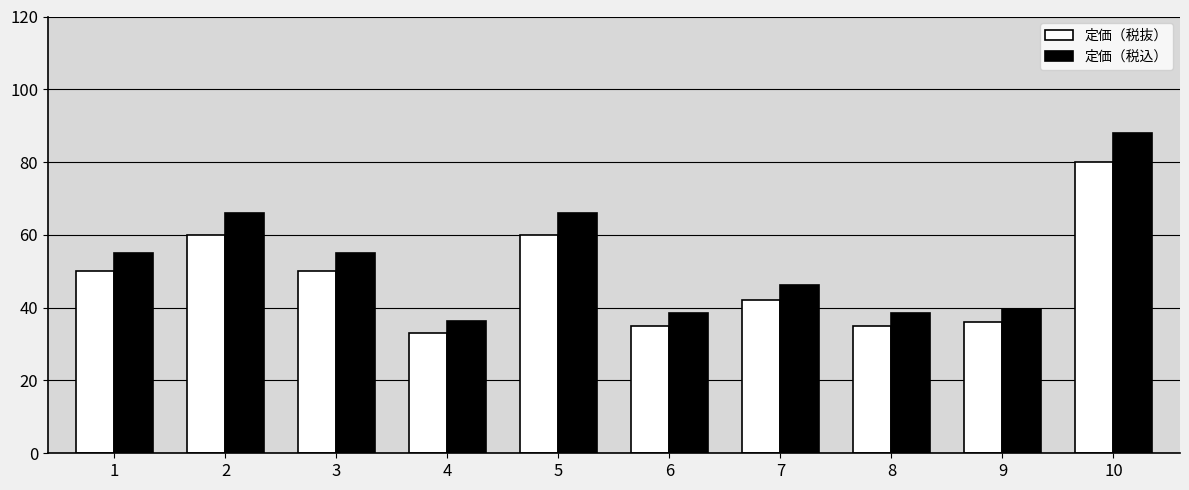

What is the value of the 定価（税抜） bar at the 5th from the left?

60.0